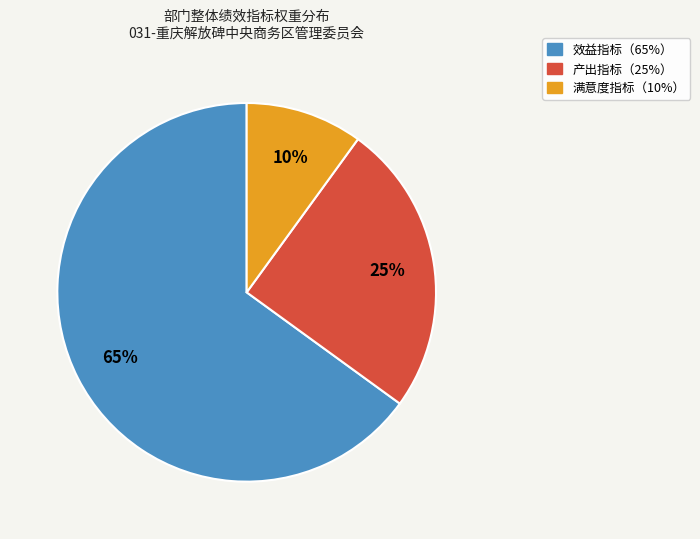

Does any single category account for the majority?

Yes